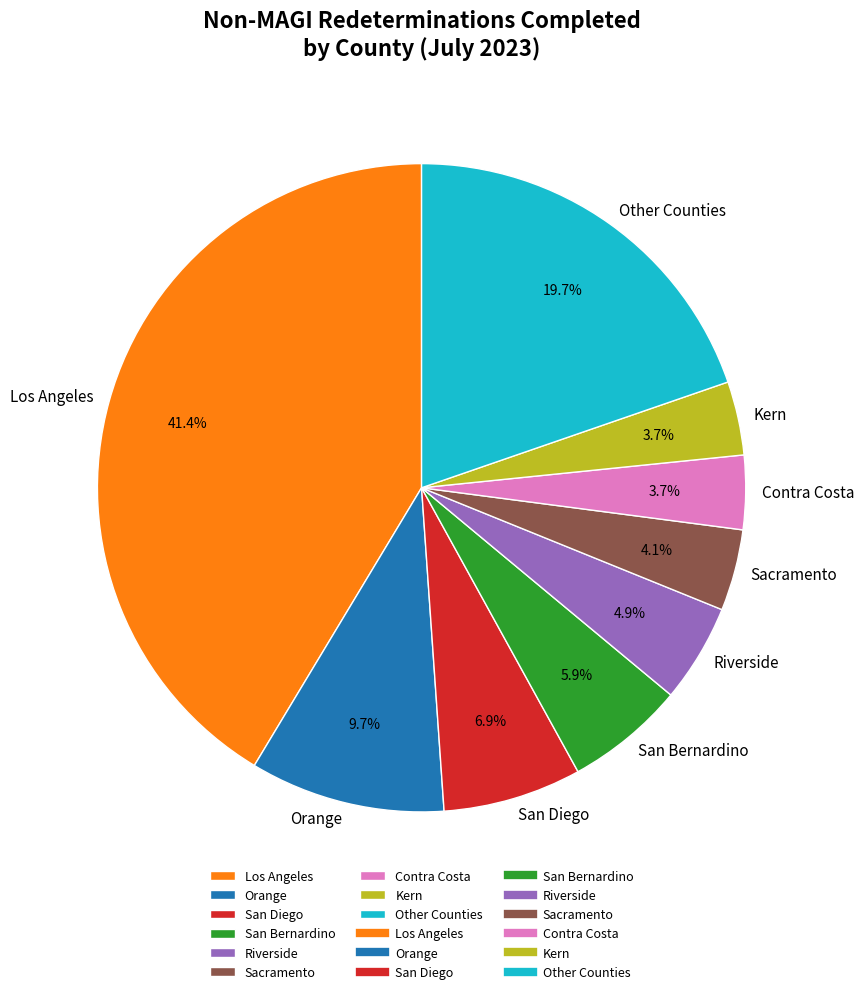

Does any single category account for the majority?

No